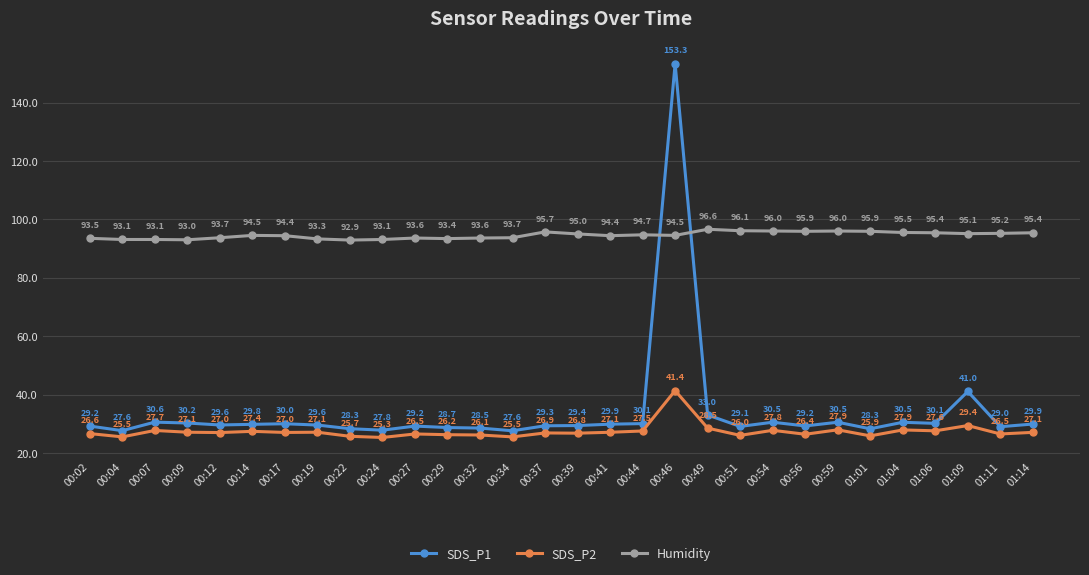

List the series in order of their peak value, lowest first.

SDS_P2, Humidity, SDS_P1